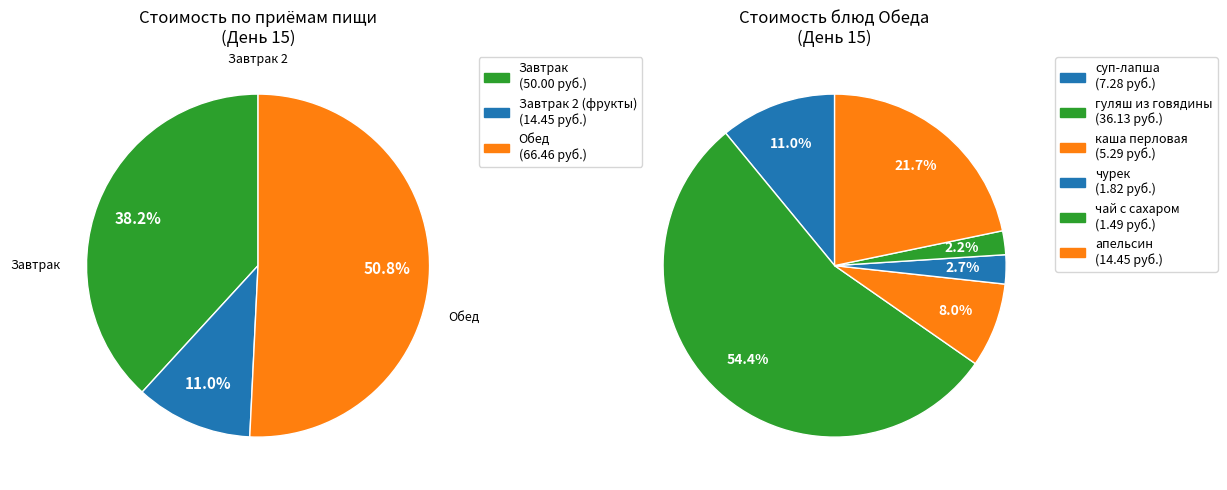

Is it true that Завтрак 2 (апельсин) is 11% of the pie?

True